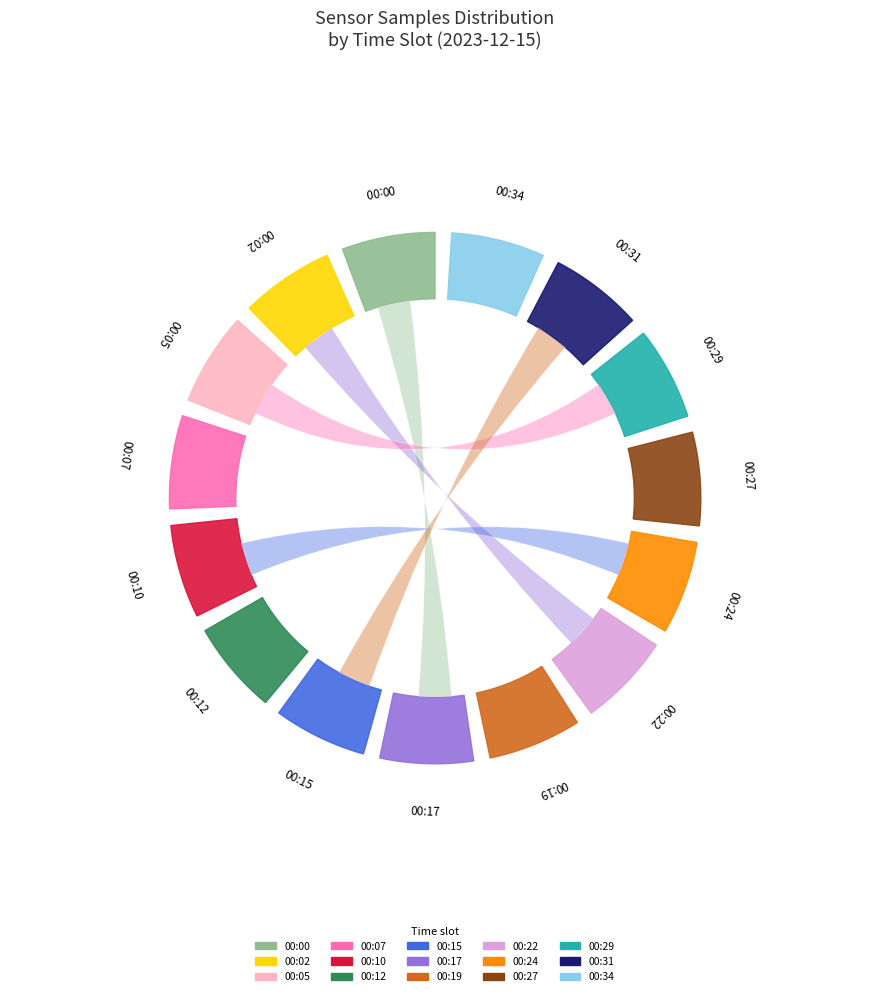

Which slice is the largest?

27